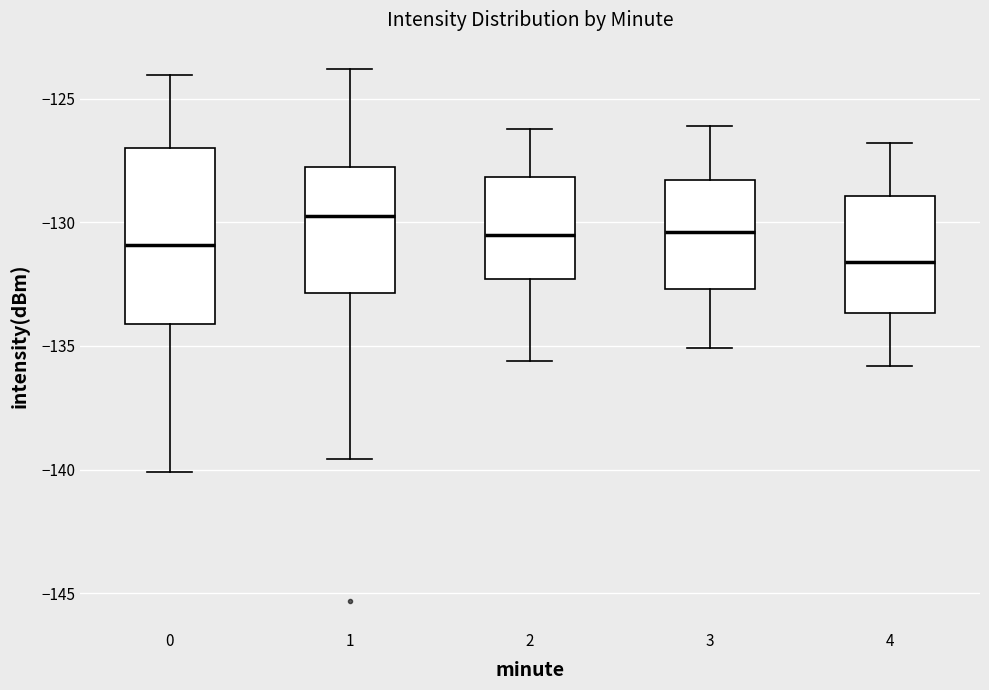

Reading left to right, read every box against the y-axis: the position of its median line, the range the box covers, and the ends of its whiskers. The values are not printed on the chart, so give them approximately, as read against the axis.

0: median -131.0, box -134.0 to -127.0, whiskers -140.0 to -124.0
1: median -129.5, box -133.0 to -127.5, whiskers -139.5 to -124.0
2: median -130.5, box -132.5 to -128.0, whiskers -135.5 to -126.0
3: median -130.5, box -132.5 to -128.5, whiskers -135.0 to -126.0
4: median -131.5, box -133.5 to -129.0, whiskers -136.0 to -127.0